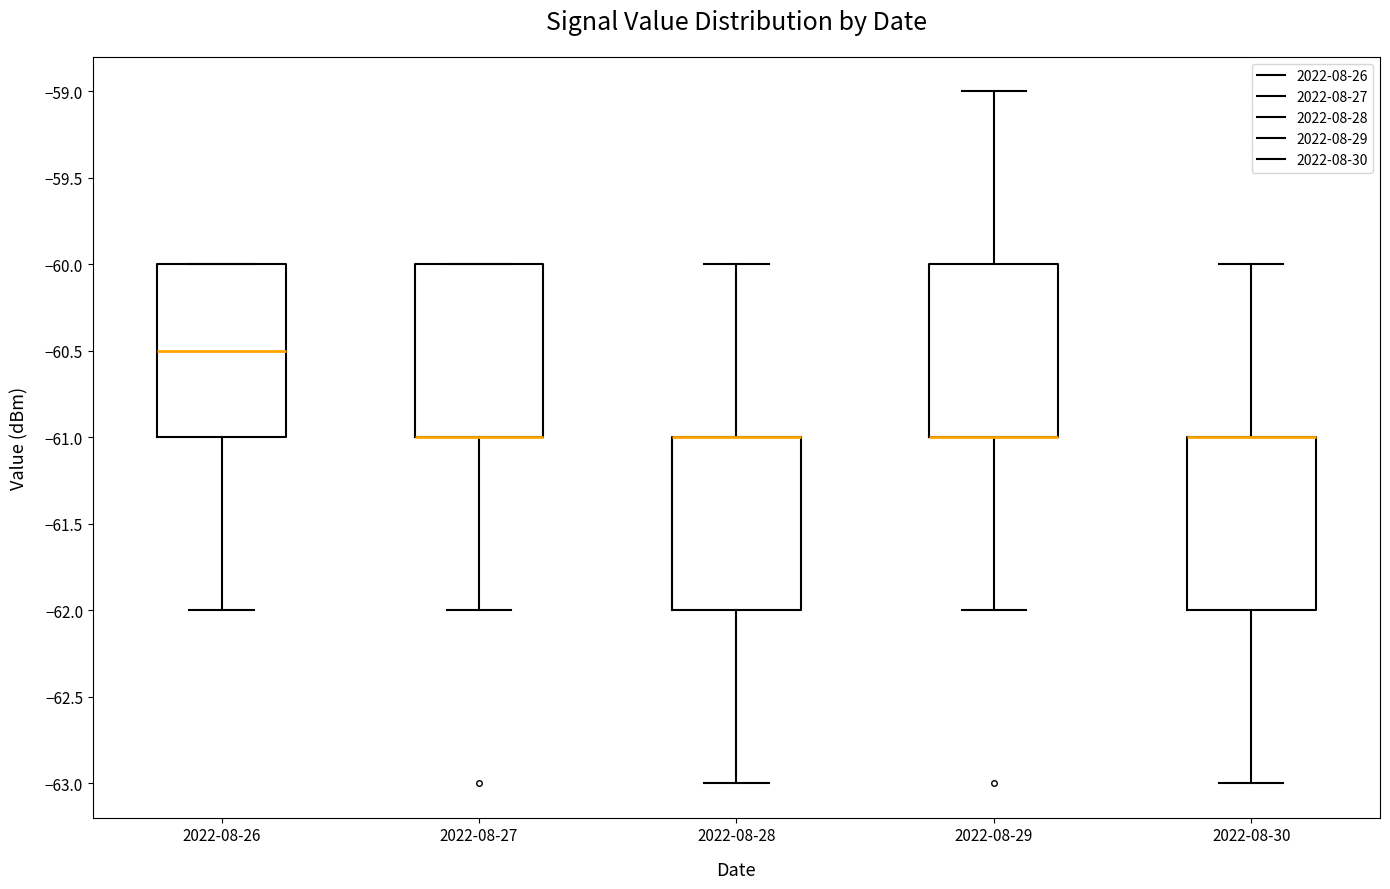

Reading left to right, read every box against the y-axis: the position of its median line, the range the box covers, and the ends of its whiskers. The values are not printed on the chart, so give them approximately, as read against the axis.

2022-08-26: median -60.5, box -61.0 to -60.0, whiskers -62.0 to -60.0
2022-08-27: median -61.0 (drawn on the box's lower edge), box -61.0 to -60.0, whiskers -62.0 to -60.0
2022-08-28: median -61.0 (drawn on the box's upper edge), box -62.0 to -61.0, whiskers -63.0 to -60.0
2022-08-29: median -61.0 (drawn on the box's lower edge), box -61.0 to -60.0, whiskers -62.0 to -59.0
2022-08-30: median -61.0 (drawn on the box's upper edge), box -62.0 to -61.0, whiskers -63.0 to -60.0